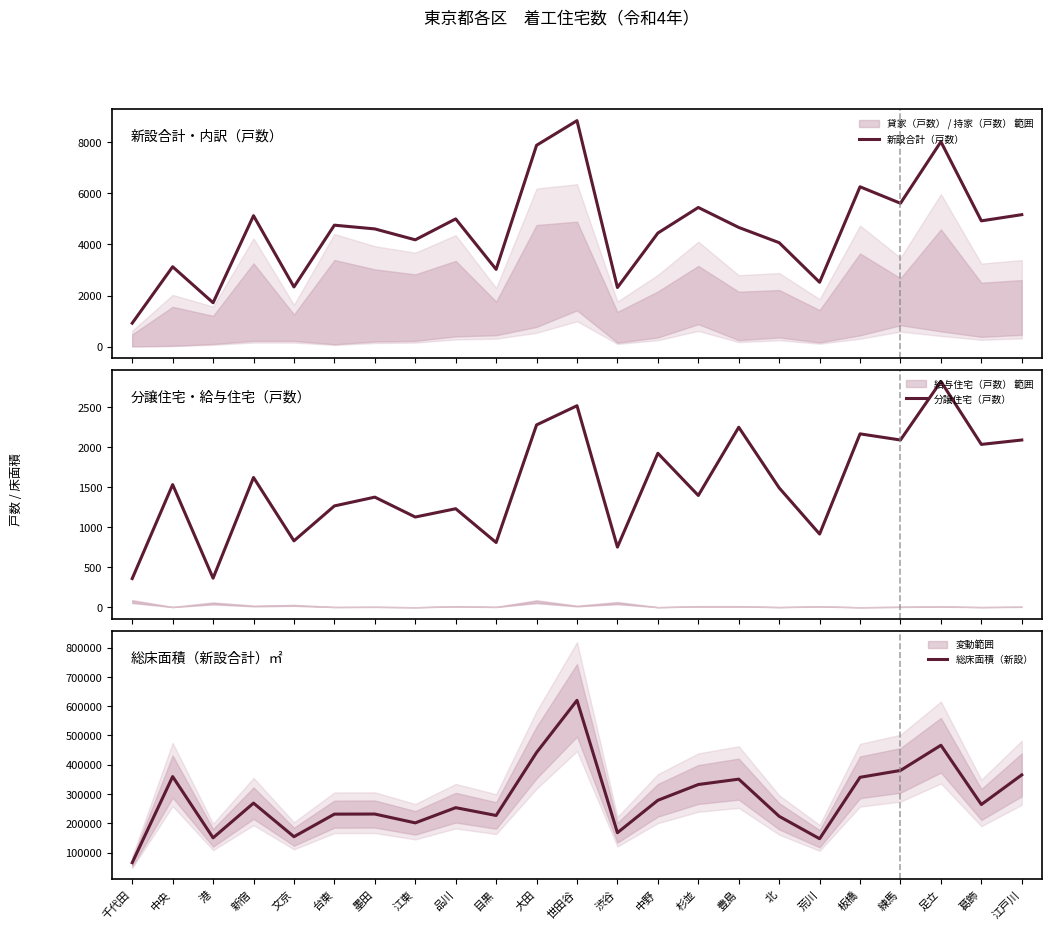

What is the average value of the 分譲住宅（戸数） series?

1535